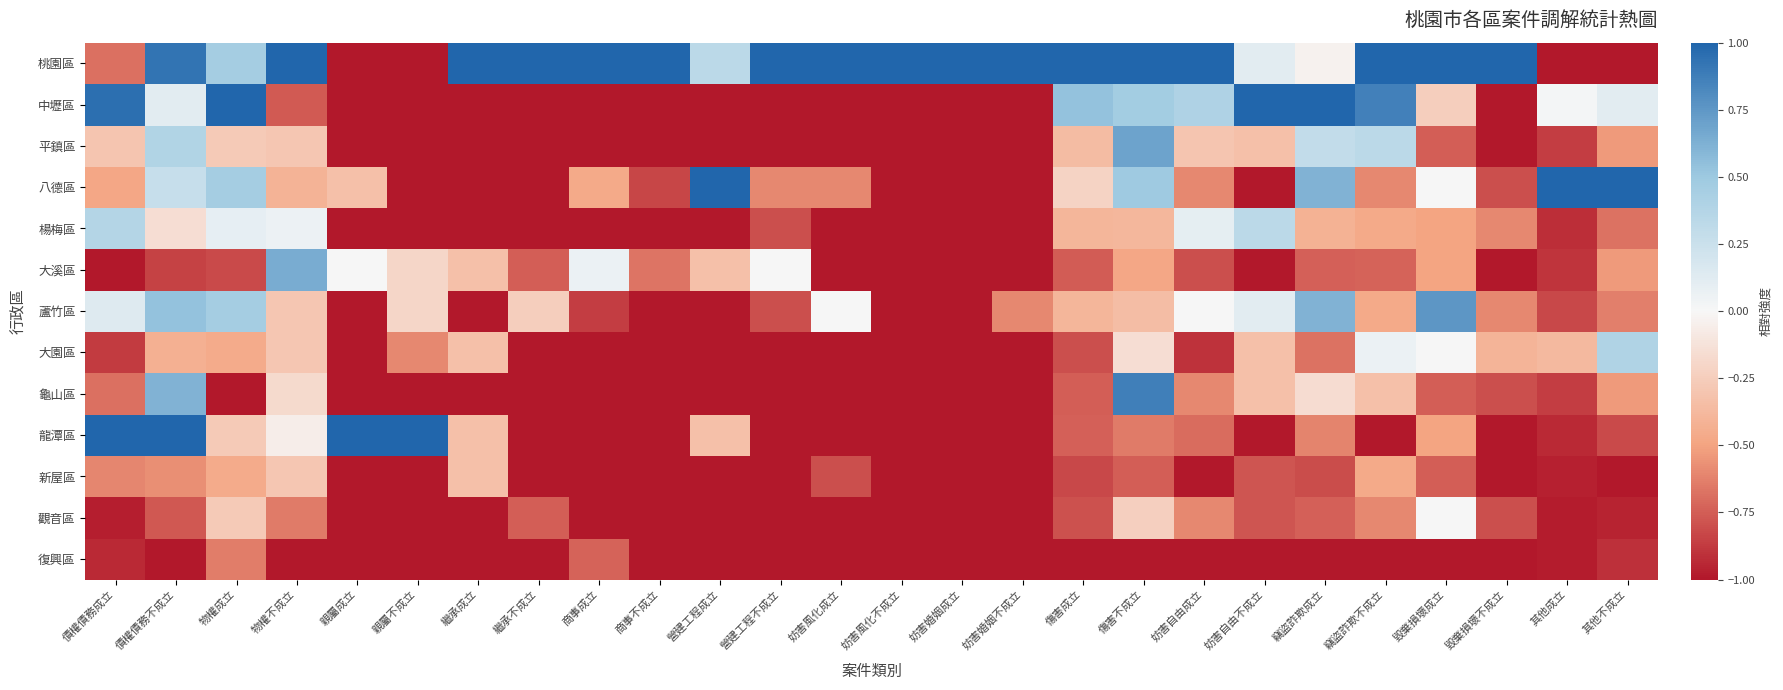

Reading left to right, what are all the values shown in this chart?

桃園區: 債權債務成立=-0.7	債權債務不成立=0.9	物權成立=0.5	物權不成立=1.0	親屬成立=-1.0	親屬不成立=-1.0	繼承成立=1.0	繼承不成立=1.0	商事成立=1.0	商事不成立=1.0	營建工程成立=0.3	營建工程不成立=1.0	妨害風化成立=1.0	妨害風化不成立=1.0	妨害婚姻成立=1.0	妨害婚姻不成立=1.0	傷害成立=1.0	傷害不成立=1.0	妨害自由成立=1.0	妨害自由不成立=0.1	竊盜詐欺成立=-0.0	竊盜詐欺不成立=1.0	毀棄損壞成立=1.0	毀棄損壞不成立=1.0	其他成立=-1.0	其他不成立=-1.0
中壢區: 債權債務成立=0.9	債權債務不成立=0.1	物權成立=1.0	物權不成立=-0.8	親屬成立=-1.0	親屬不成立=-1.0	繼承成立=-1.0	繼承不成立=-1.0	商事成立=-1.0	商事不成立=-1.0	營建工程成立=-1.0	營建工程不成立=-1.0	妨害風化成立=-1.0	妨害風化不成立=-1.0	妨害婚姻成立=-1.0	妨害婚姻不成立=-1.0	傷害成立=0.5	傷害不成立=0.5	妨害自由成立=0.4	妨害自由不成立=1.0	竊盜詐欺成立=1.0	竊盜詐欺不成立=0.9	毀棄損壞成立=-0.2	毀棄損壞不成立=-1.0	其他成立=0.0	其他不成立=0.1
平鎮區: 債權債務成立=-0.3	債權債務不成立=0.4	物權成立=-0.3	物權不成立=-0.3	親屬成立=-1.0	親屬不成立=-1.0	繼承成立=-1.0	繼承不成立=-1.0	商事成立=-1.0	商事不成立=-1.0	營建工程成立=-1.0	營建工程不成立=-1.0	妨害風化成立=-1.0	妨害風化不成立=-1.0	妨害婚姻成立=-1.0	妨害婚姻不成立=-1.0	傷害成立=-0.4	傷害不成立=0.7	妨害自由成立=-0.3	妨害自由不成立=-0.3	竊盜詐欺成立=0.3	竊盜詐欺不成立=0.3	毀棄損壞成立=-0.8	毀棄損壞不成立=-1.0	其他成立=-0.9	其他不成立=-0.5
八德區: 債權債務成立=-0.5	債權債務不成立=0.3	物權成立=0.5	物權不成立=-0.4	親屬成立=-0.3	親屬不成立=-1.0	繼承成立=-1.0	繼承不成立=-1.0	商事成立=-0.5	商事不成立=-0.8	營建工程成立=1.0	營建工程不成立=-0.6	妨害風化成立=-0.6	妨害風化不成立=-1.0	妨害婚姻成立=-1.0	妨害婚姻不成立=-1.0	傷害成立=-0.2	傷害不成立=0.5	妨害自由成立=-0.6	妨害自由不成立=-1.0	竊盜詐欺成立=0.6	竊盜詐欺不成立=-0.6	毀棄損壞成立=0.0	毀棄損壞不成立=-0.8	其他成立=1.0	其他不成立=1.0
楊梅區: 債權債務成立=0.4	債權債務不成立=-0.2	物權成立=0.1	物權不成立=0.1	親屬成立=-1.0	親屬不成立=-1.0	繼承成立=-1.0	繼承不成立=-1.0	商事成立=-1.0	商事不成立=-1.0	營建工程成立=-1.0	營建工程不成立=-0.8	妨害風化成立=-1.0	妨害風化不成立=-1.0	妨害婚姻成立=-1.0	妨害婚姻不成立=-1.0	傷害成立=-0.4	傷害不成立=-0.4	妨害自由成立=0.1	妨害自由不成立=0.3	竊盜詐欺成立=-0.4	竊盜詐欺不成立=-0.5	毀棄損壞成立=-0.5	毀棄損壞不成立=-0.6	其他成立=-0.9	其他不成立=-0.7
大溪區: 債權債務成立=-1.0	債權債務不成立=-0.8	物權成立=-0.8	物權不成立=0.6	親屬成立=0.0	親屬不成立=-0.2	繼承成立=-0.3	繼承不成立=-0.8	商事成立=0.1	商事不成立=-0.7	營建工程成立=-0.3	營建工程不成立=0.0	妨害風化成立=-1.0	妨害風化不成立=-1.0	妨害婚姻成立=-1.0	妨害婚姻不成立=-1.0	傷害成立=-0.8	傷害不成立=-0.5	妨害自由成立=-0.8	妨害自由不成立=-1.0	竊盜詐欺成立=-0.7	竊盜詐欺不成立=-0.7	毀棄損壞成立=-0.5	毀棄損壞不成立=-1.0	其他成立=-0.9	其他不成立=-0.5
蘆竹區: 債權債務成立=0.1	債權債務不成立=0.5	物權成立=0.5	物權不成立=-0.3	親屬成立=-1.0	親屬不成立=-0.2	繼承成立=-1.0	繼承不成立=-0.2	商事成立=-0.9	商事不成立=-1.0	營建工程成立=-1.0	營建工程不成立=-0.8	妨害風化成立=0.0	妨害風化不成立=-1.0	妨害婚姻成立=-1.0	妨害婚姻不成立=-0.6	傷害成立=-0.4	傷害不成立=-0.3	妨害自由成立=0.0	妨害自由不成立=0.1	竊盜詐欺成立=0.6	竊盜詐欺不成立=-0.5	毀棄損壞成立=0.8	毀棄損壞不成立=-0.6	其他成立=-0.8	其他不成立=-0.6
大園區: 債權債務成立=-0.9	債權債務不成立=-0.4	物權成立=-0.5	物權不成立=-0.3	親屬成立=-1.0	親屬不成立=-0.6	繼承成立=-0.3	繼承不成立=-1.0	商事成立=-1.0	商事不成立=-1.0	營建工程成立=-1.0	營建工程不成立=-1.0	妨害風化成立=-1.0	妨害風化不成立=-1.0	妨害婚姻成立=-1.0	妨害婚姻不成立=-1.0	傷害成立=-0.8	傷害不成立=-0.1	妨害自由成立=-0.9	妨害自由不成立=-0.3	竊盜詐欺成立=-0.7	竊盜詐欺不成立=0.1	毀棄損壞成立=0.0	毀棄損壞不成立=-0.4	其他成立=-0.4	其他不成立=0.4
龜山區: 債權債務成立=-0.7	債權債務不成立=0.6	物權成立=-1.0	物權不成立=-0.2	親屬成立=-1.0	親屬不成立=-1.0	繼承成立=-1.0	繼承不成立=-1.0	商事成立=-1.0	商事不成立=-1.0	營建工程成立=-1.0	營建工程不成立=-1.0	妨害風化成立=-1.0	妨害風化不成立=-1.0	妨害婚姻成立=-1.0	妨害婚姻不成立=-1.0	傷害成立=-0.7	傷害不成立=0.9	妨害自由成立=-0.6	妨害自由不成立=-0.3	竊盜詐欺成立=-0.2	竊盜詐欺不成立=-0.3	毀棄損壞成立=-0.8	毀棄損壞不成立=-0.8	其他成立=-0.9	其他不成立=-0.5
龍潭區: 債權債務成立=1.0	債權債務不成立=1.0	物權成立=-0.3	物權不成立=-0.1	親屬成立=1.0	親屬不成立=1.0	繼承成立=-0.3	繼承不成立=-1.0	商事成立=-1.0	商事不成立=-1.0	營建工程成立=-0.3	營建工程不成立=-1.0	妨害風化成立=-1.0	妨害風化不成立=-1.0	妨害婚姻成立=-1.0	妨害婚姻不成立=-1.0	傷害成立=-0.7	傷害不成立=-0.6	妨害自由成立=-0.7	妨害自由不成立=-1.0	竊盜詐欺成立=-0.6	竊盜詐欺不成立=-1.0	毀棄損壞成立=-0.5	毀棄損壞不成立=-1.0	其他成立=-0.9	其他不成立=-0.8
新屋區: 債權債務成立=-0.6	債權債務不成立=-0.6	物權成立=-0.5	物權不成立=-0.3	親屬成立=-1.0	親屬不成立=-1.0	繼承成立=-0.3	繼承不成立=-1.0	商事成立=-1.0	商事不成立=-1.0	營建工程成立=-1.0	營建工程不成立=-1.0	妨害風化成立=-0.8	妨害風化不成立=-1.0	妨害婚姻成立=-1.0	妨害婚姻不成立=-1.0	傷害成立=-0.8	傷害不成立=-0.7	妨害自由成立=-1.0	妨害自由不成立=-0.8	竊盜詐欺成立=-0.8	竊盜詐欺不成立=-0.5	毀棄損壞成立=-0.8	毀棄損壞不成立=-1.0	其他成立=-1.0	其他不成立=-1.0
觀音區: 債權債務成立=-1.0	債權債務不成立=-0.8	物權成立=-0.3	物權不成立=-0.6	親屬成立=-1.0	親屬不成立=-1.0	繼承成立=-1.0	繼承不成立=-0.8	商事成立=-1.0	商事不成立=-1.0	營建工程成立=-1.0	營建工程不成立=-1.0	妨害風化成立=-1.0	妨害風化不成立=-1.0	妨害婚姻成立=-1.0	妨害婚姻不成立=-1.0	傷害成立=-0.8	傷害不成立=-0.2	妨害自由成立=-0.6	妨害自由不成立=-0.8	竊盜詐欺成立=-0.7	竊盜詐欺不成立=-0.6	毀棄損壞成立=0.0	毀棄損壞不成立=-0.8	其他成立=-1.0	其他不成立=-1.0
復興區: 債權債務成立=-0.9	債權債務不成立=-1.0	物權成立=-0.6	物權不成立=-1.0	親屬成立=-1.0	親屬不成立=-1.0	繼承成立=-1.0	繼承不成立=-1.0	商事成立=-0.7	商事不成立=-1.0	營建工程成立=-1.0	營建工程不成立=-1.0	妨害風化成立=-1.0	妨害風化不成立=-1.0	妨害婚姻成立=-1.0	妨害婚姻不成立=-1.0	傷害成立=-1.0	傷害不成立=-1.0	妨害自由成立=-1.0	妨害自由不成立=-1.0	竊盜詐欺成立=-1.0	竊盜詐欺不成立=-1.0	毀棄損壞成立=-1.0	毀棄損壞不成立=-1.0	其他成立=-1.0	其他不成立=-0.9